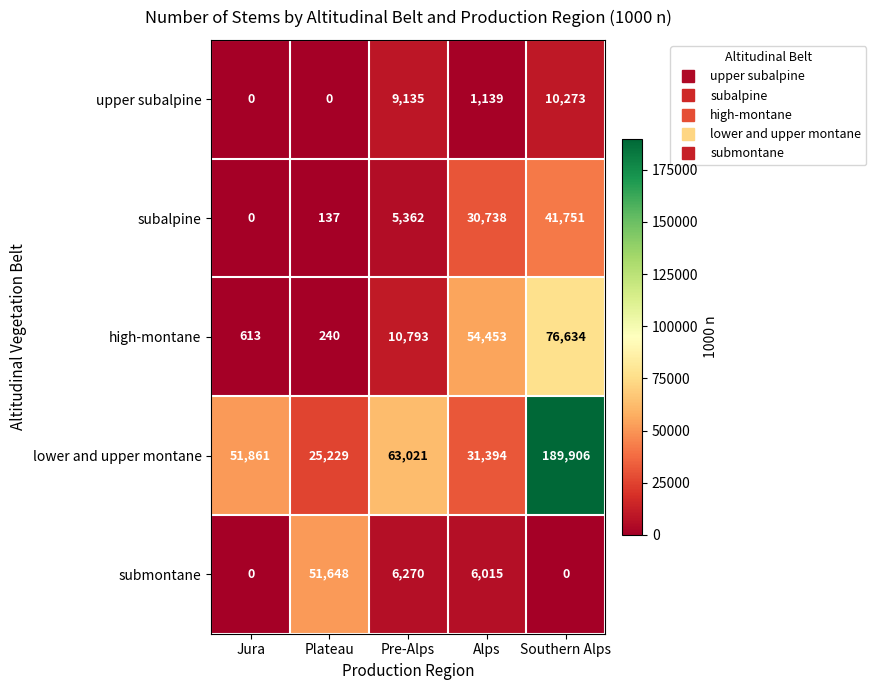

Reading right to left, transcribe all the data shown in this chart.

upper subalpine: 10273	1139	9135	0	0
subalpine: 41751	30738	5362	137	0
high-montane: 76634	54453	10793	240	613
lower and upper montane: 189906	31394	63021	25229	51861
submontane: 0	6015	6270	51648	0